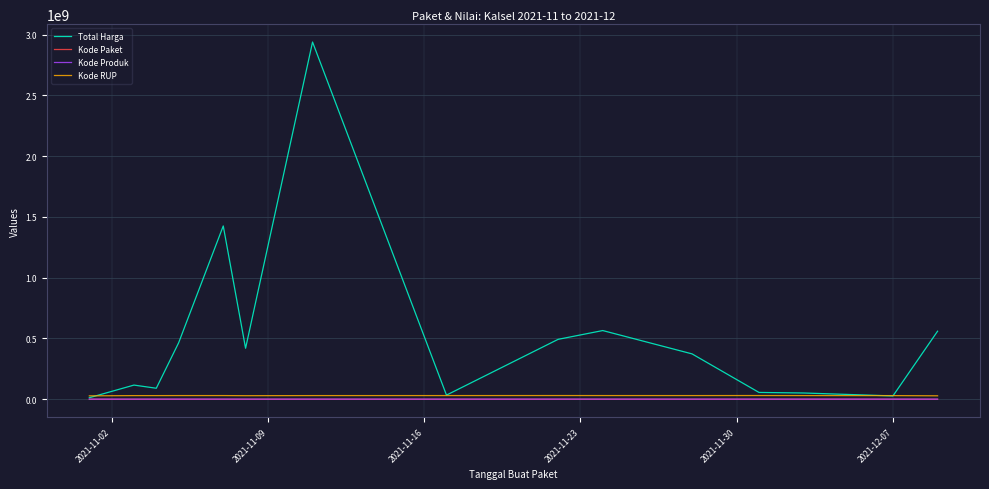

Which series has the largest total across all categories?

Total Harga